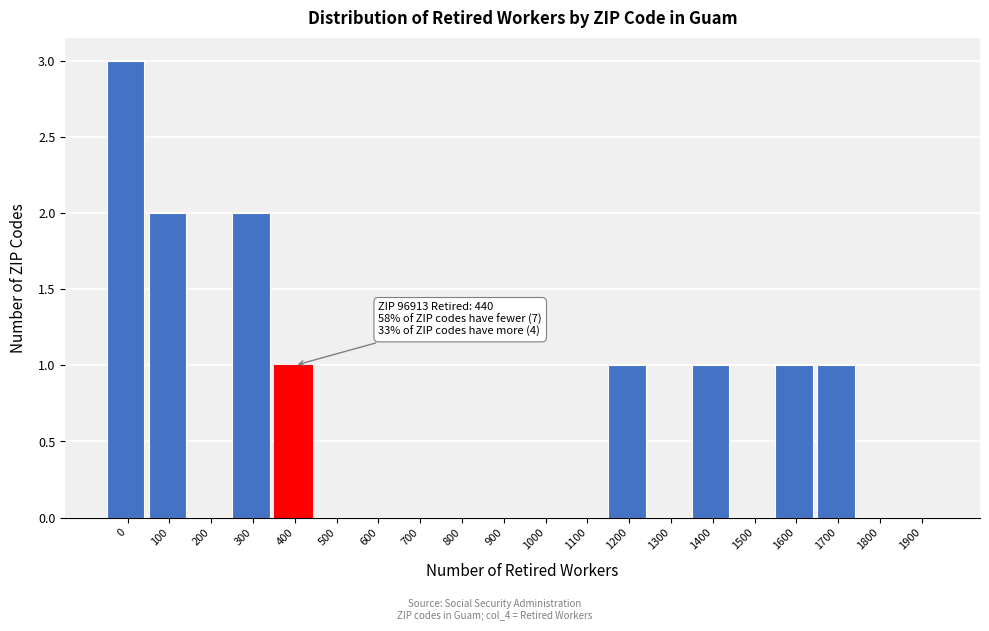

Reading left to right, what are all the values shown in this chart?

0=3	100=2	200=0	300=2	400=1	500=0	600=0	700=0	800=0	900=0	1000=0	1100=0	1200=1	1300=0	1400=1	1500=0	1600=1	1700=1	1800=0	1900=0